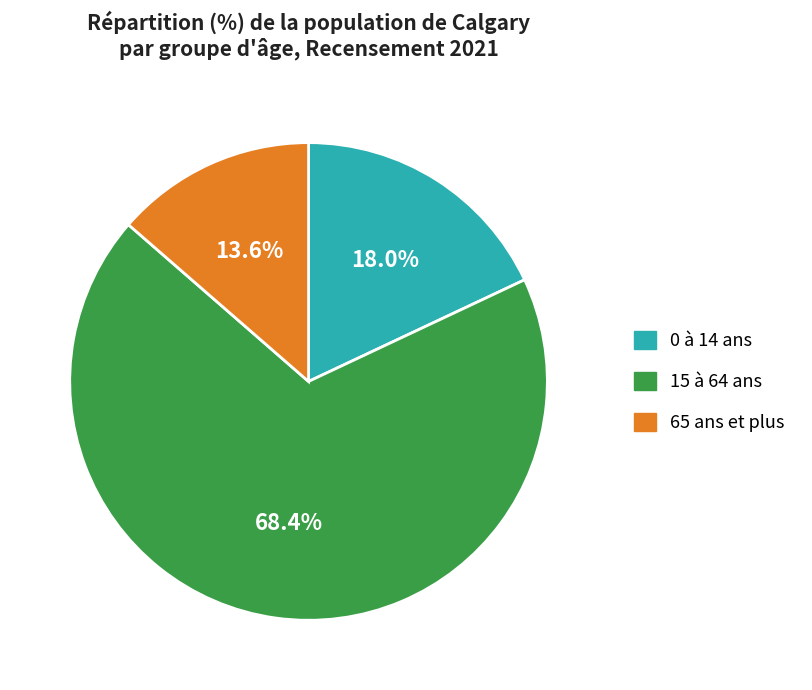

To the nearest percent, what is the combined percentage of 15 à 64 ans and 65 ans et plus?

82%